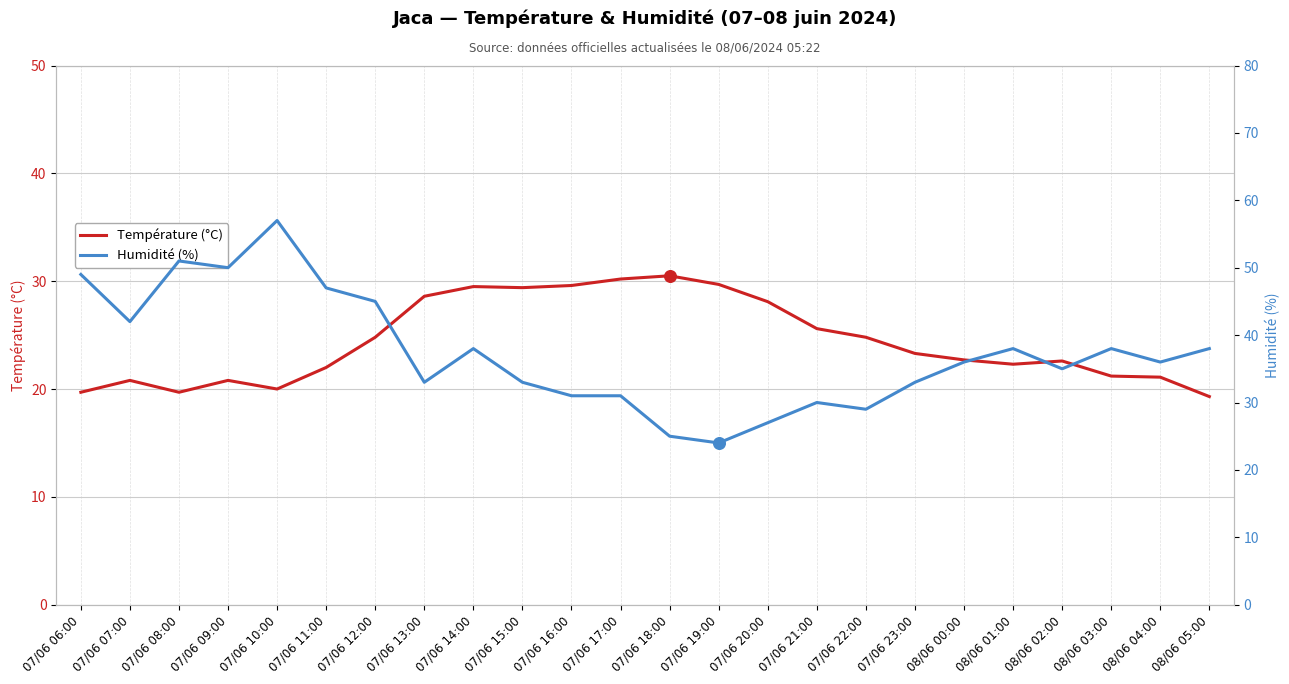

Which series has the largest total across all categories?

Humidité (%)